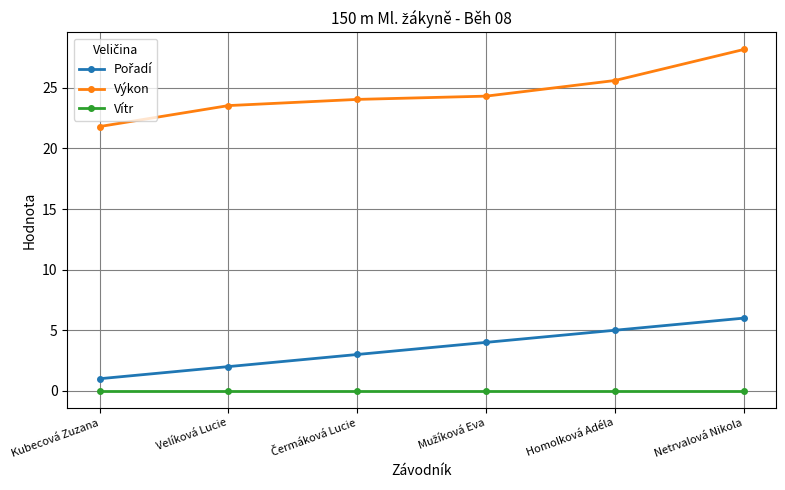

At which category is the sum across all series the highest?

Netrvalová Nikola